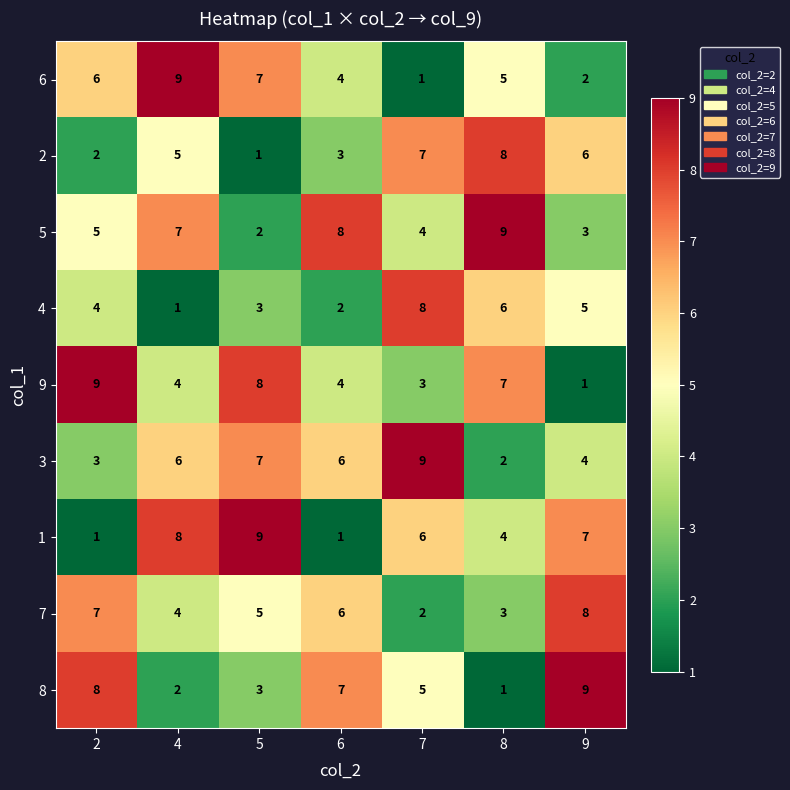

What is the sum of the 4 values at 5 and 4?

4